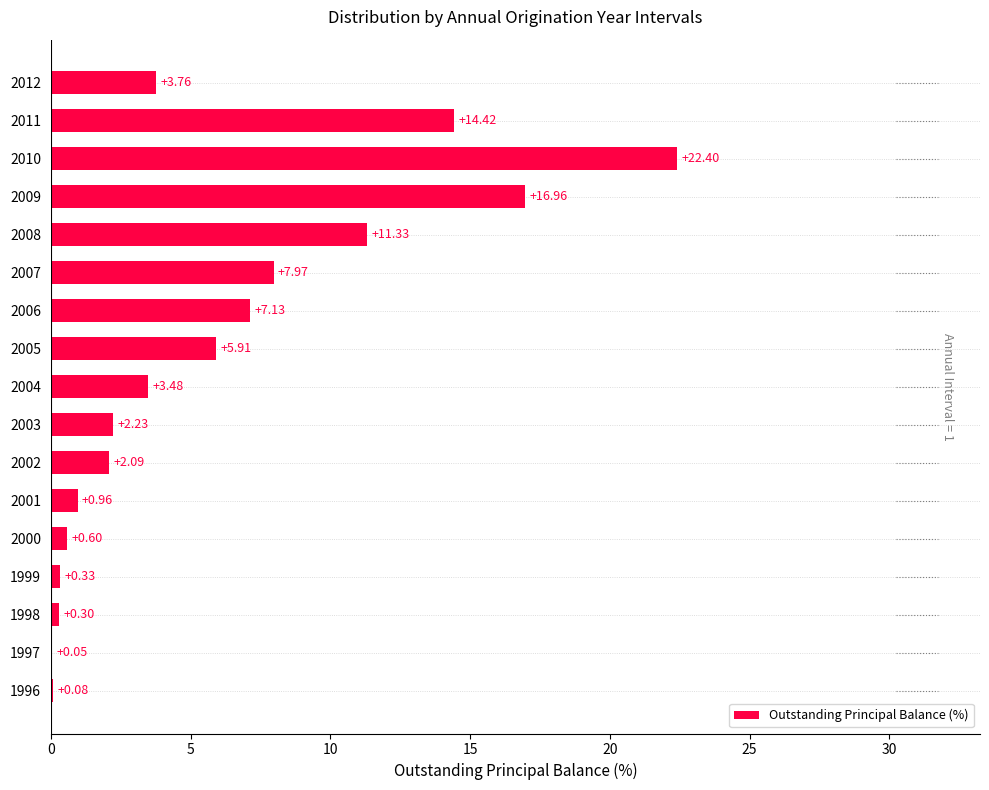

At which category does the chart reach its peak across all series?

2010